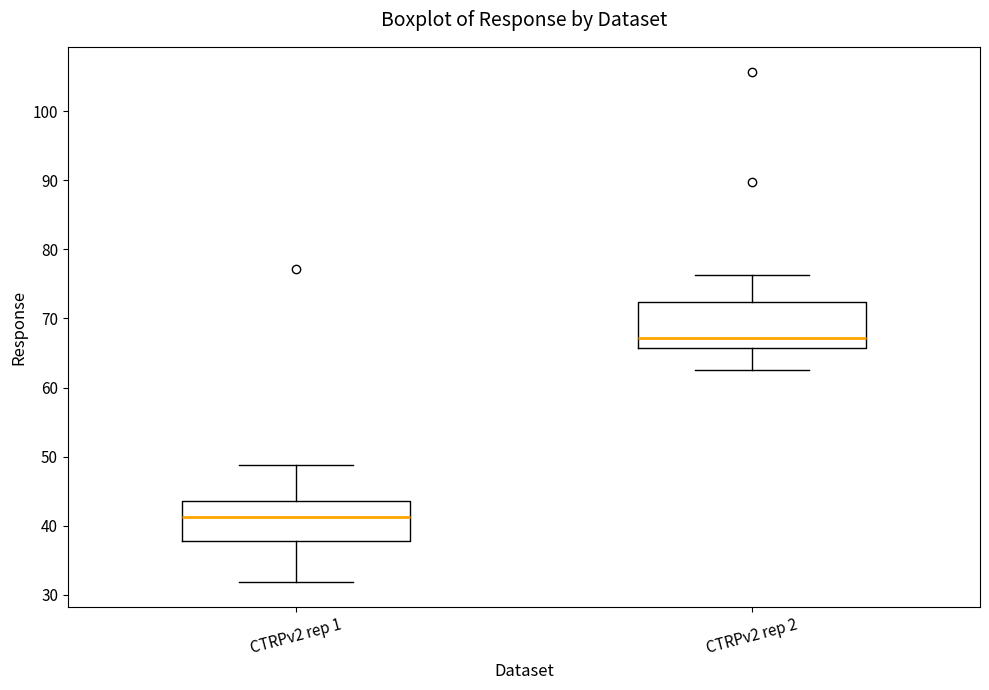

Reading left to right, transcribe this box plot: for each box, give where its median line is, the range the box spans, and where its two whiskers end, as read against the y-axis. The values are not printed on the chart, so give them approximately, as read against the axis.

CTRPv2 rep 1: median 41, box 38 to 44, whiskers 32 to 49
CTRPv2 rep 2: median 67, box 66 to 72, whiskers 63 to 76